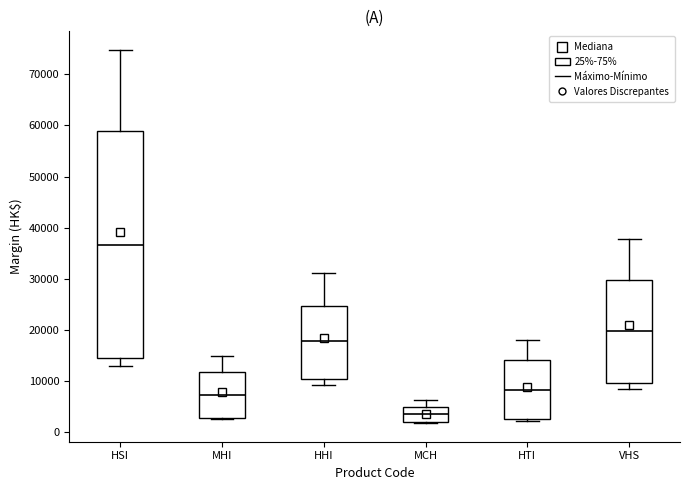

Which box has the highest median line?

HSI